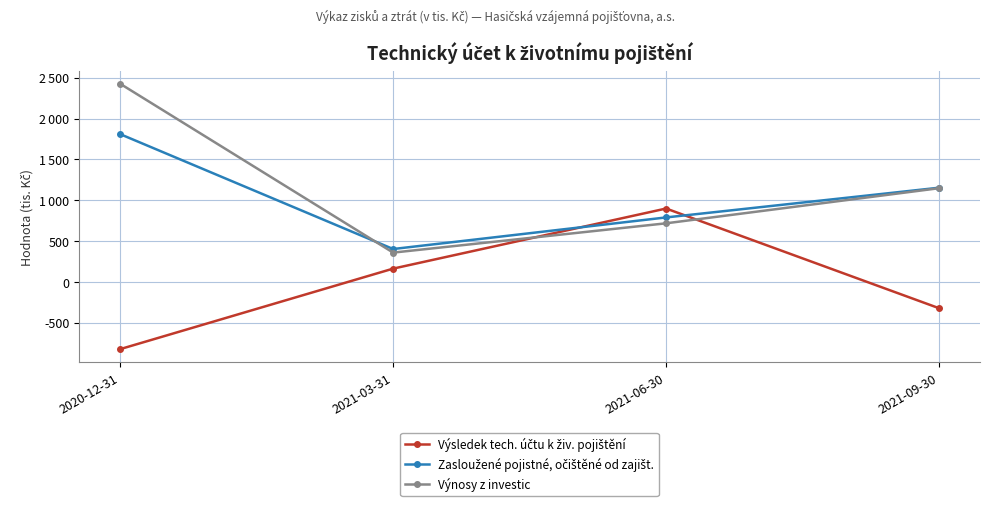

Which series has the largest total across all categories?

Výnosy z investic